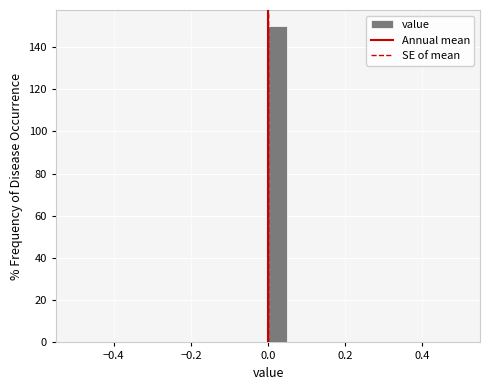

Read against the x-axis, roughly where is the centre of the tallest bar?

0.02